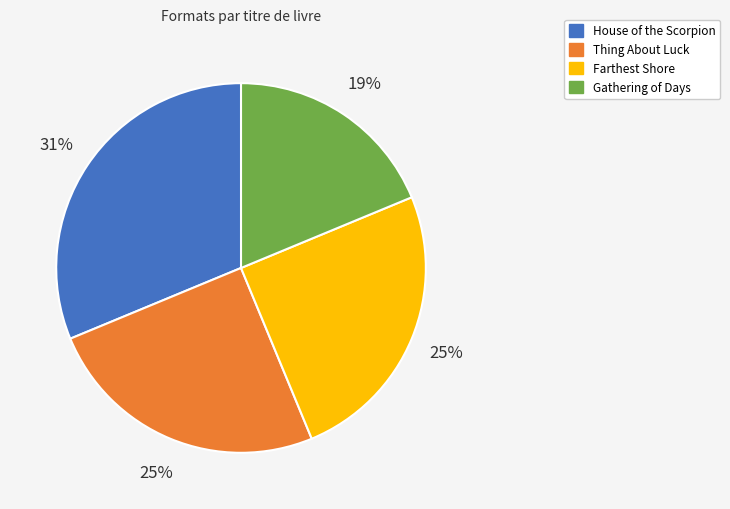

Does Thing About Luck represent more than half of the total?

No